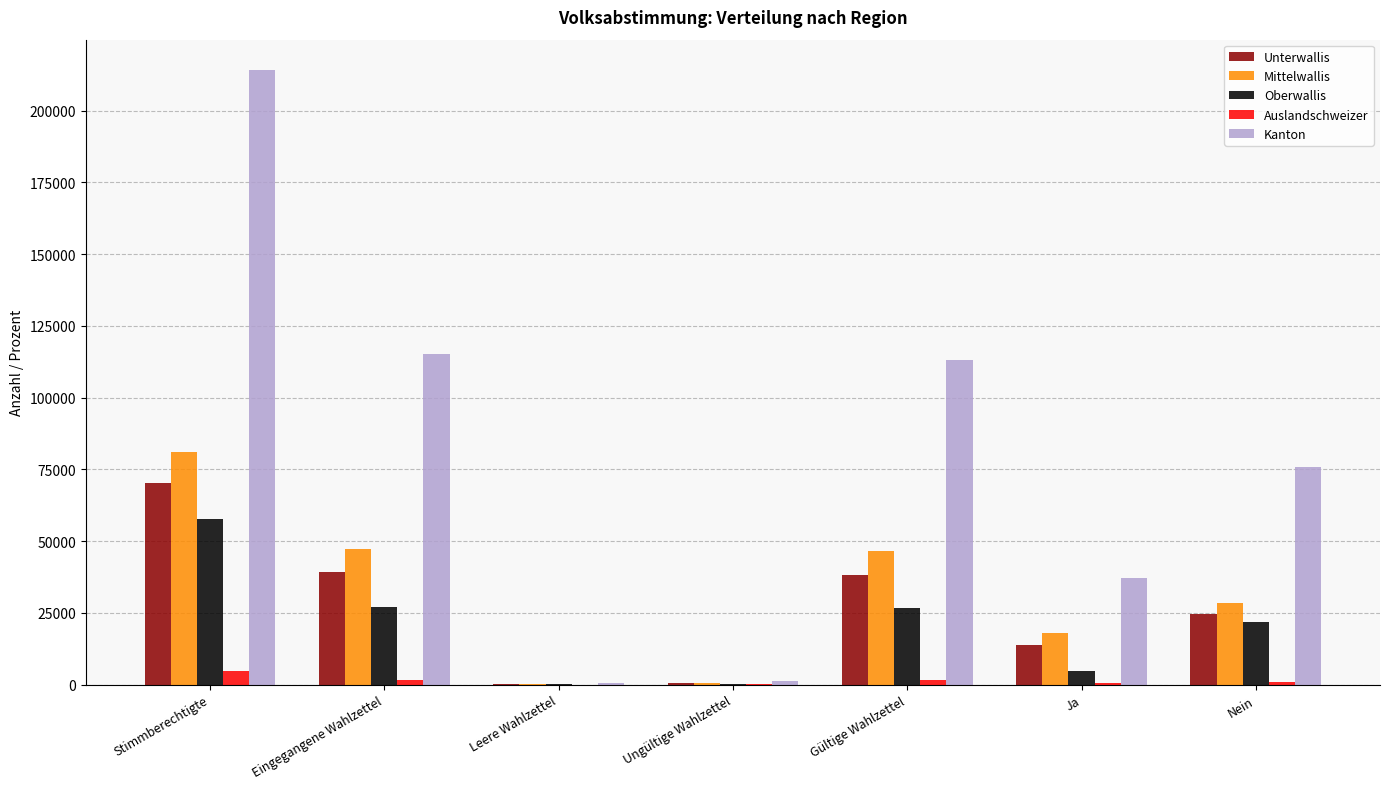

Which series changed the most between Leere Wahlzettel and Gültige Wahlzettel?

Kanton